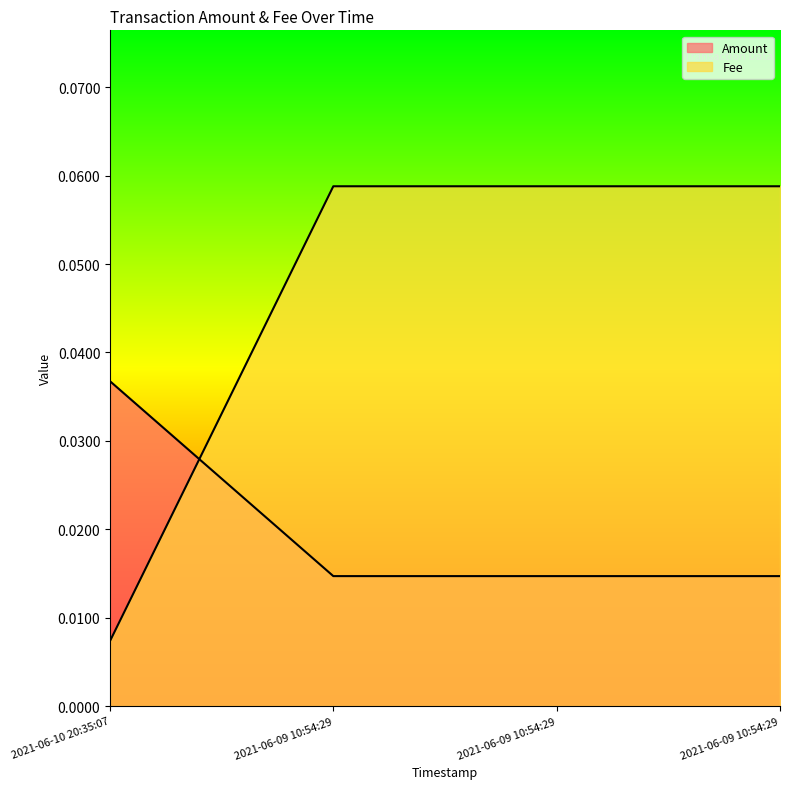

Does the chart display data point markers on the line(s)?

No